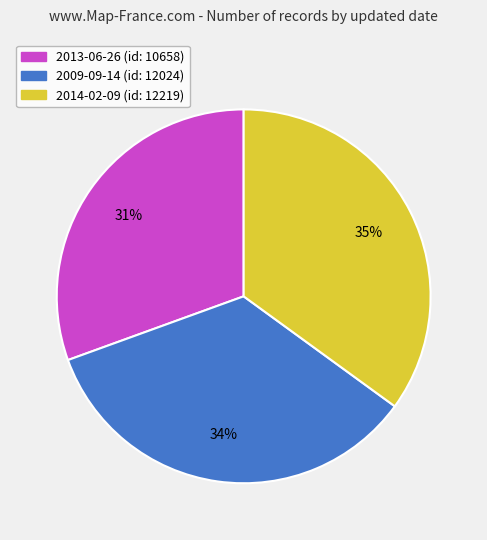

Does 2009-09-14 represent more than half of the total?

No